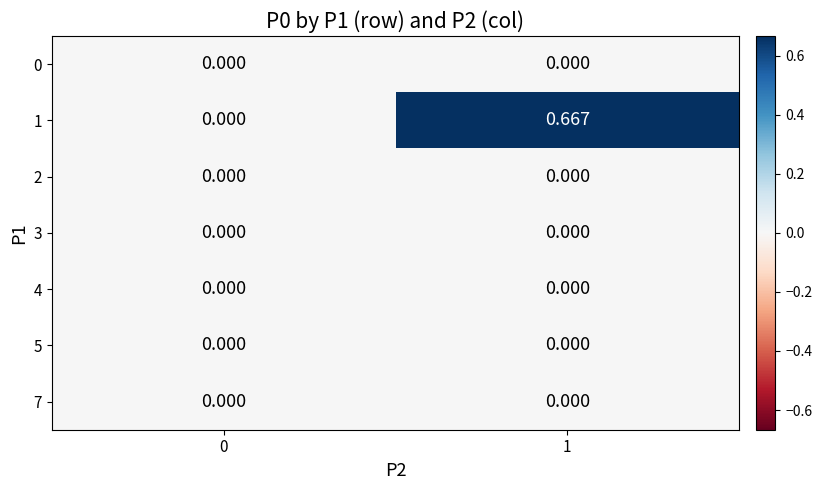

Is the value of 1 at 1 greater than the value of 3 at 1?

Yes